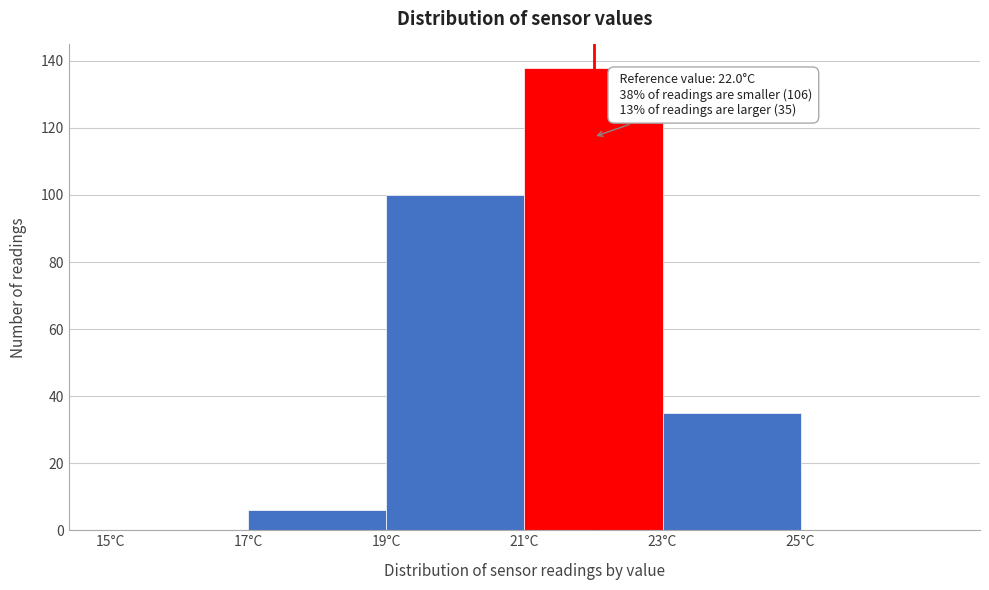

Over which range of the x-axis is the bar tallest?

21 to 23